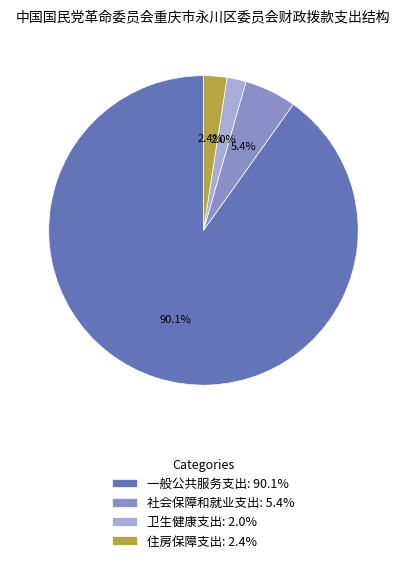

Combined, what portion of the pie is 社会保障和就业支出 and 卫生健康支出?

7.4%